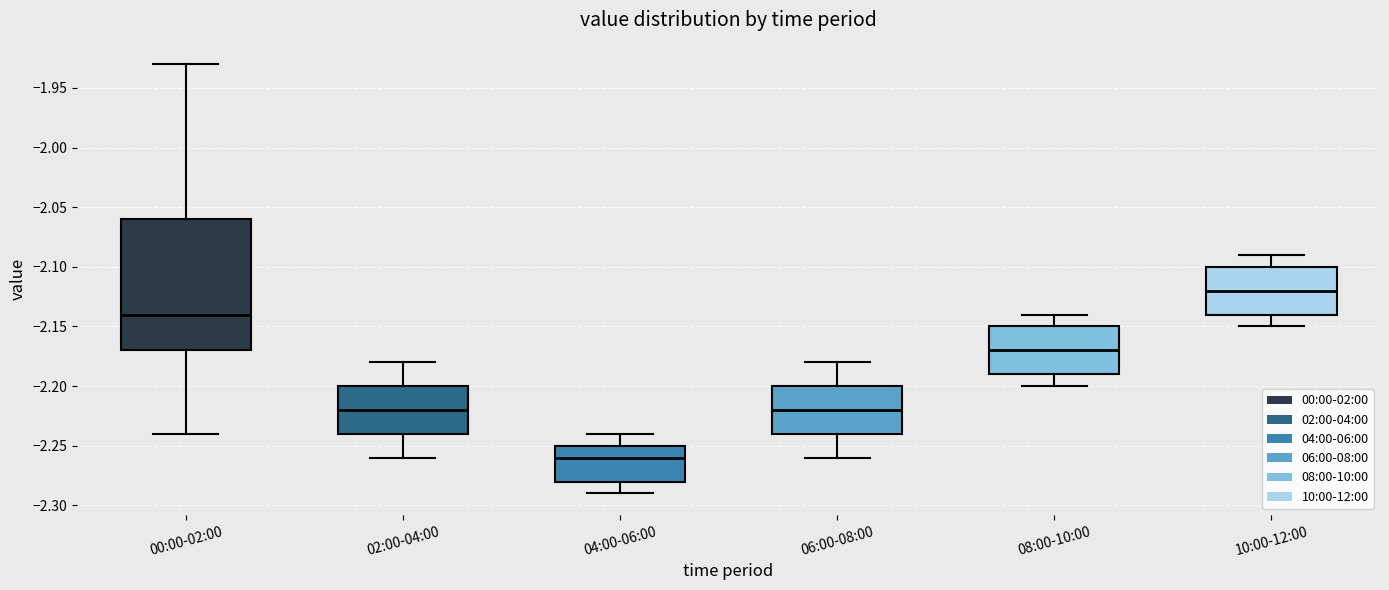

Reading left to right, transcribe this box plot: for each box, give where its median line is, the range the box spans, and where its two whiskers end, as read against the y-axis. The values are not printed on the chart, so give them approximately, as read against the axis.

00:00-02:00: median -2.14, box -2.17 to -2.06, whiskers -2.24 to -1.93
02:00-04:00: median -2.22, box -2.24 to -2.20, whiskers -2.26 to -2.18
04:00-06:00: median -2.26, box -2.28 to -2.25, whiskers -2.29 to -2.24
06:00-08:00: median -2.22, box -2.24 to -2.20, whiskers -2.26 to -2.18
08:00-10:00: median -2.17, box -2.19 to -2.15, whiskers -2.20 to -2.14
10:00-12:00: median -2.12, box -2.14 to -2.10, whiskers -2.15 to -2.09